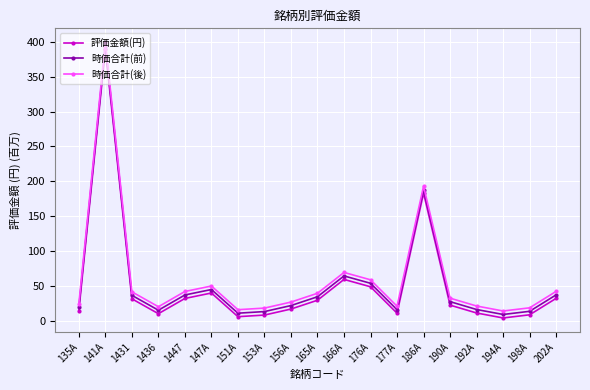

How many interior local peaks does the 評価金額(円) series have?

4